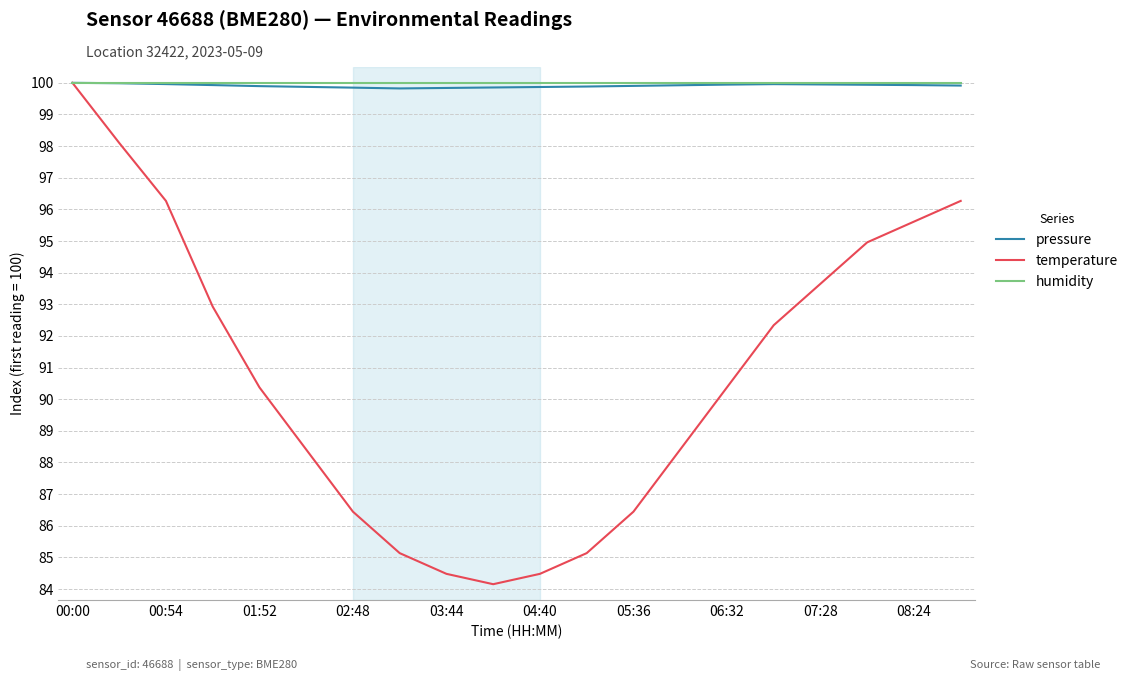

What is the maximum value for pressure?

100.0